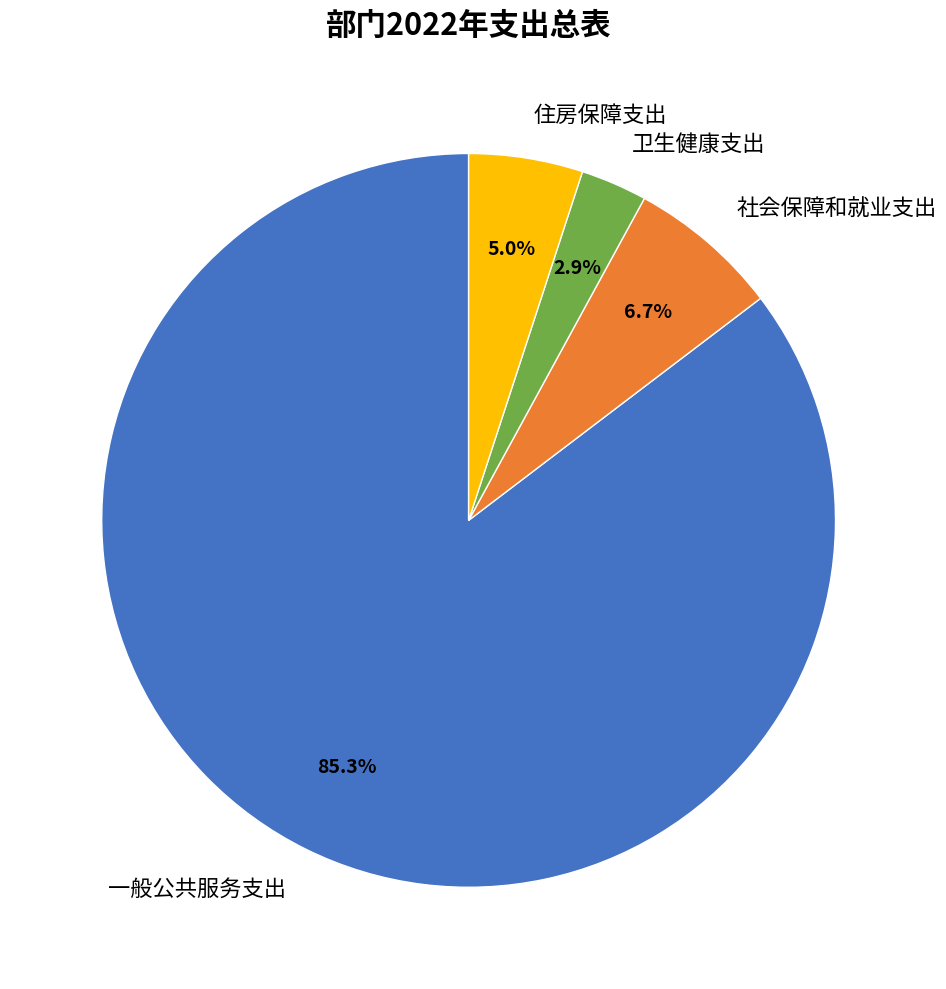

Which has a higher value, 卫生健康支出 or 住房保障支出?

住房保障支出